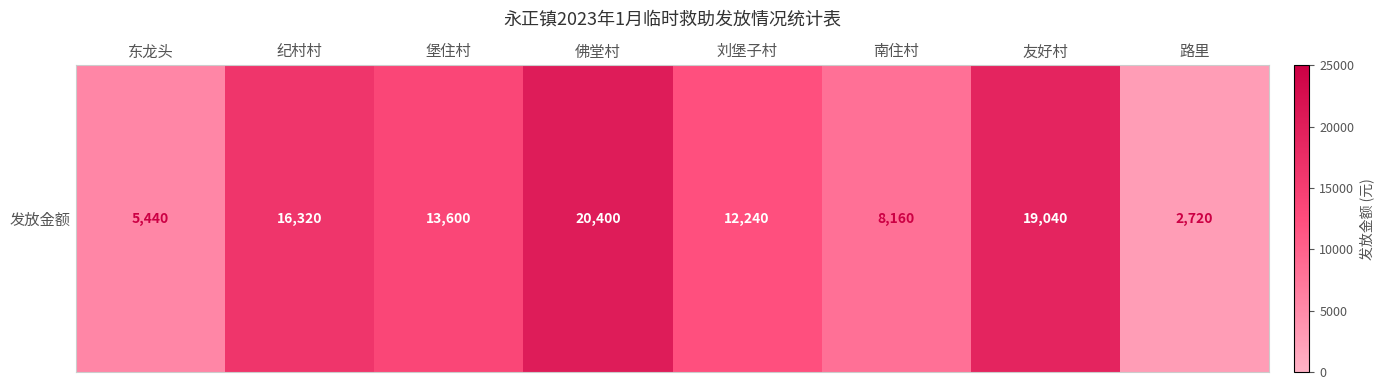

Reading right to left, what are all the values shown in this chart?

路里=2720	友好村=19040	南住村=8160	刘堡子村=12240	佛堂村=20400	堡住村=13600	纪村村=16320	东龙头=5440